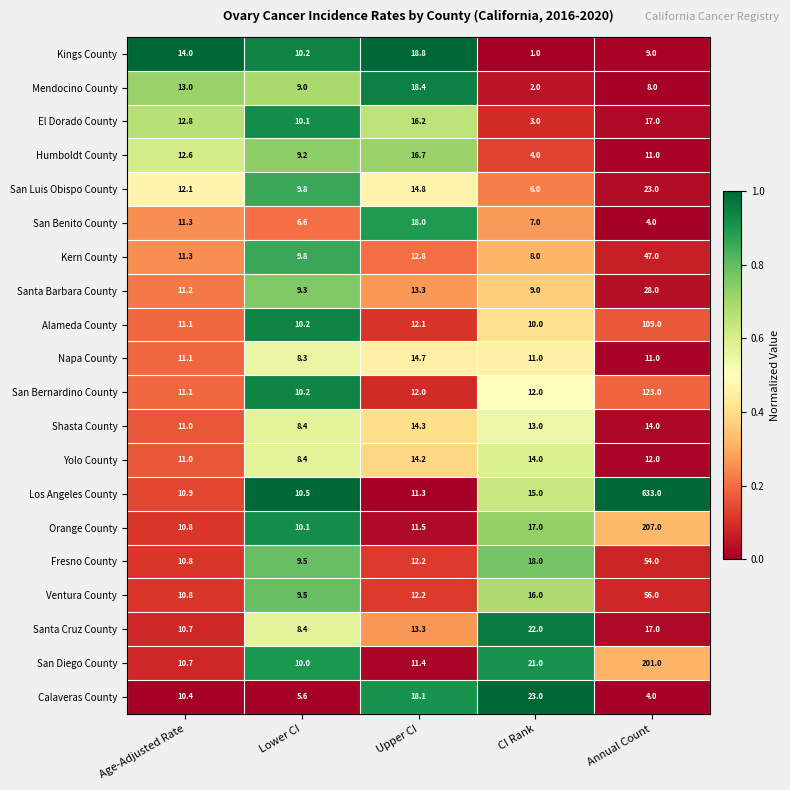

How many distinct data groups are displayed?

20